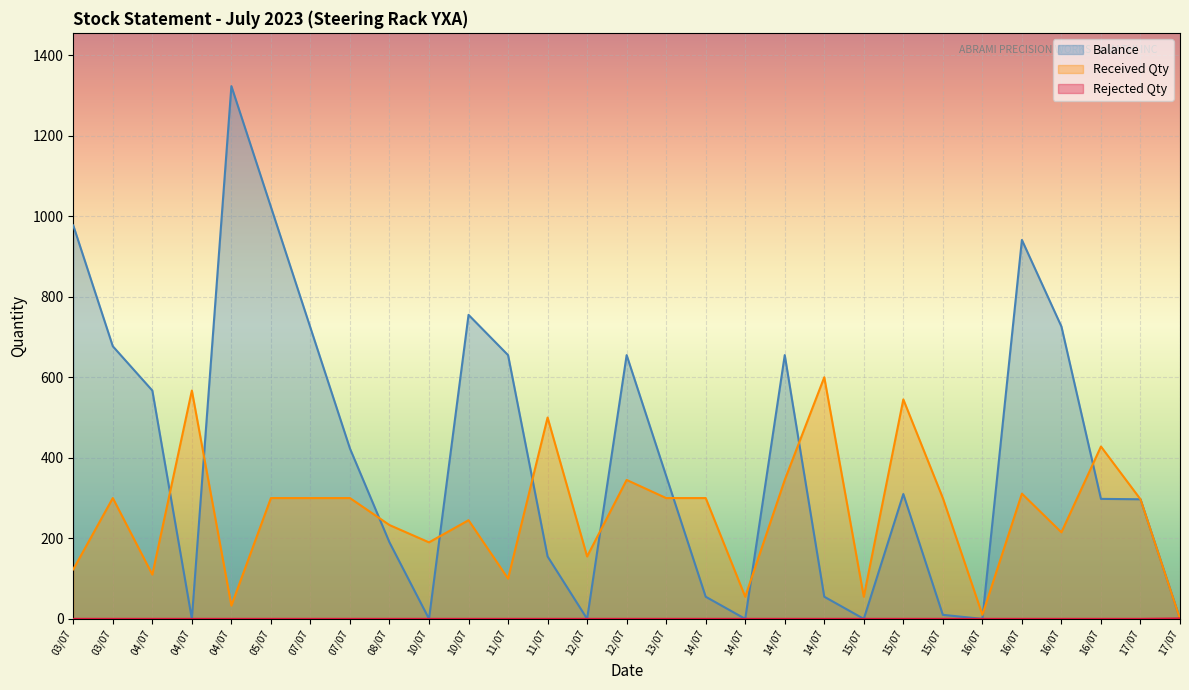

At which label does Rejected Qty reach its minimum?

03/07